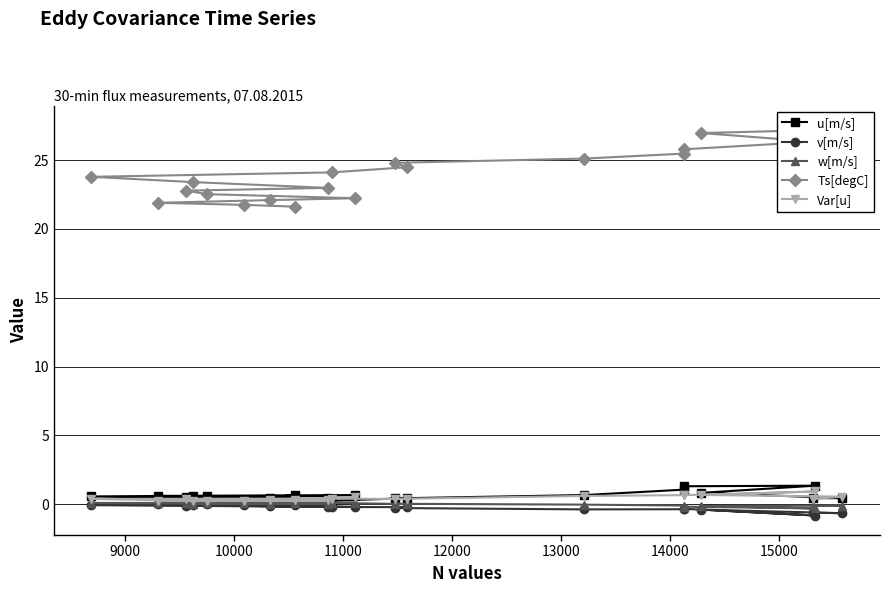

Which series has the largest range (max minus min)?

Ts[degC]